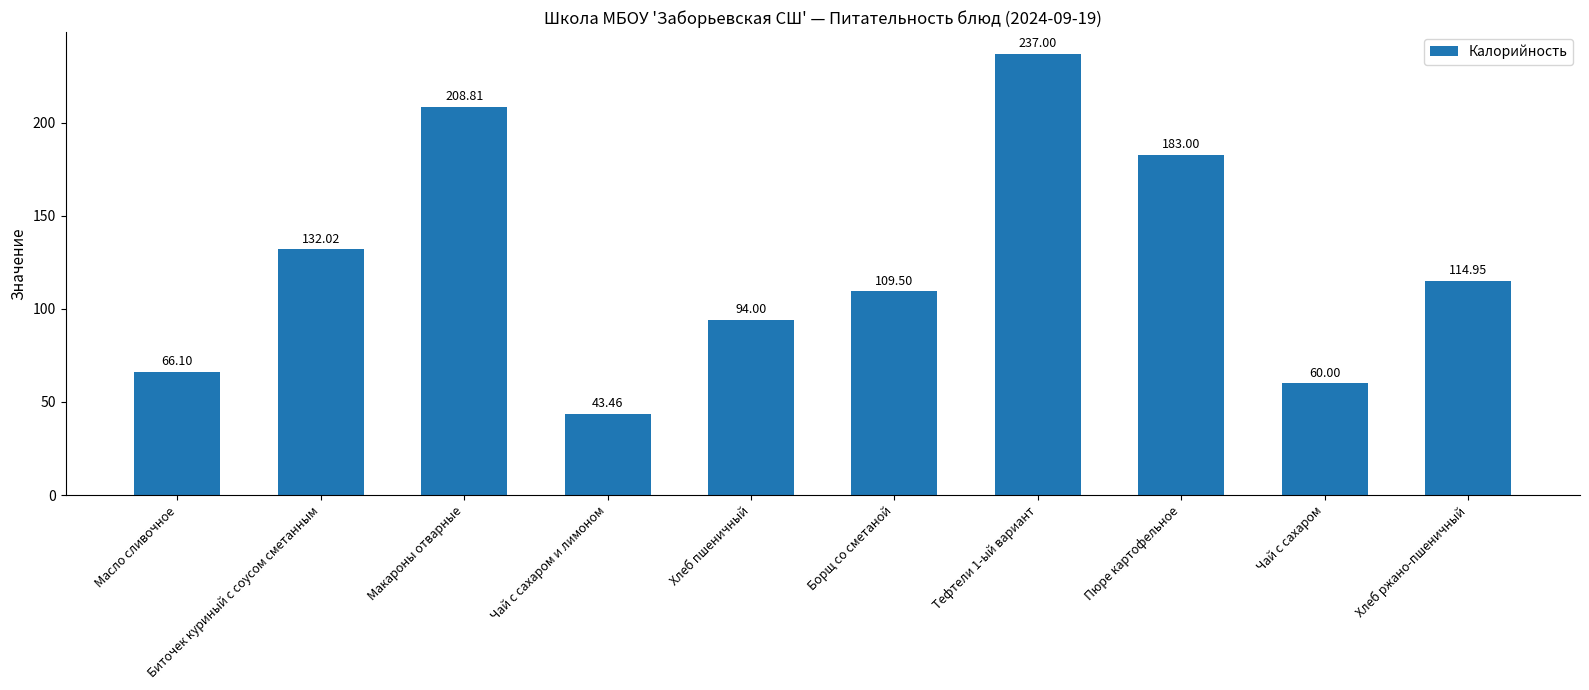

Reading left to right, transcribe all the data shown in this chart.

Масло сливочное=66.1	Биточек куриный с соусом сметанным=132.0	Макароны отварные=208.8	Чай с сахаром и лимоном=43.5	Хлеб пшеничный=94.0	Борщ со сметаной=109.5	Тефтели 1-ый вариант=237.0	Пюре картофельное=183.0	Чай с сахаром=60.0	Хлеб ржано-пшеничный=115.0